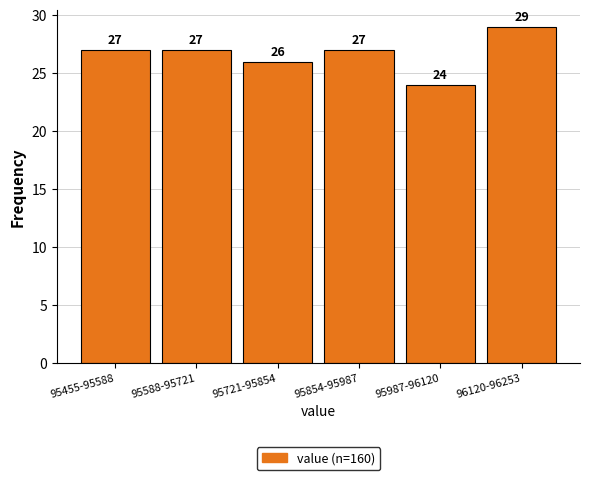

Reading left to right, extract all data points from this chart.

27	27	26	27	24	29